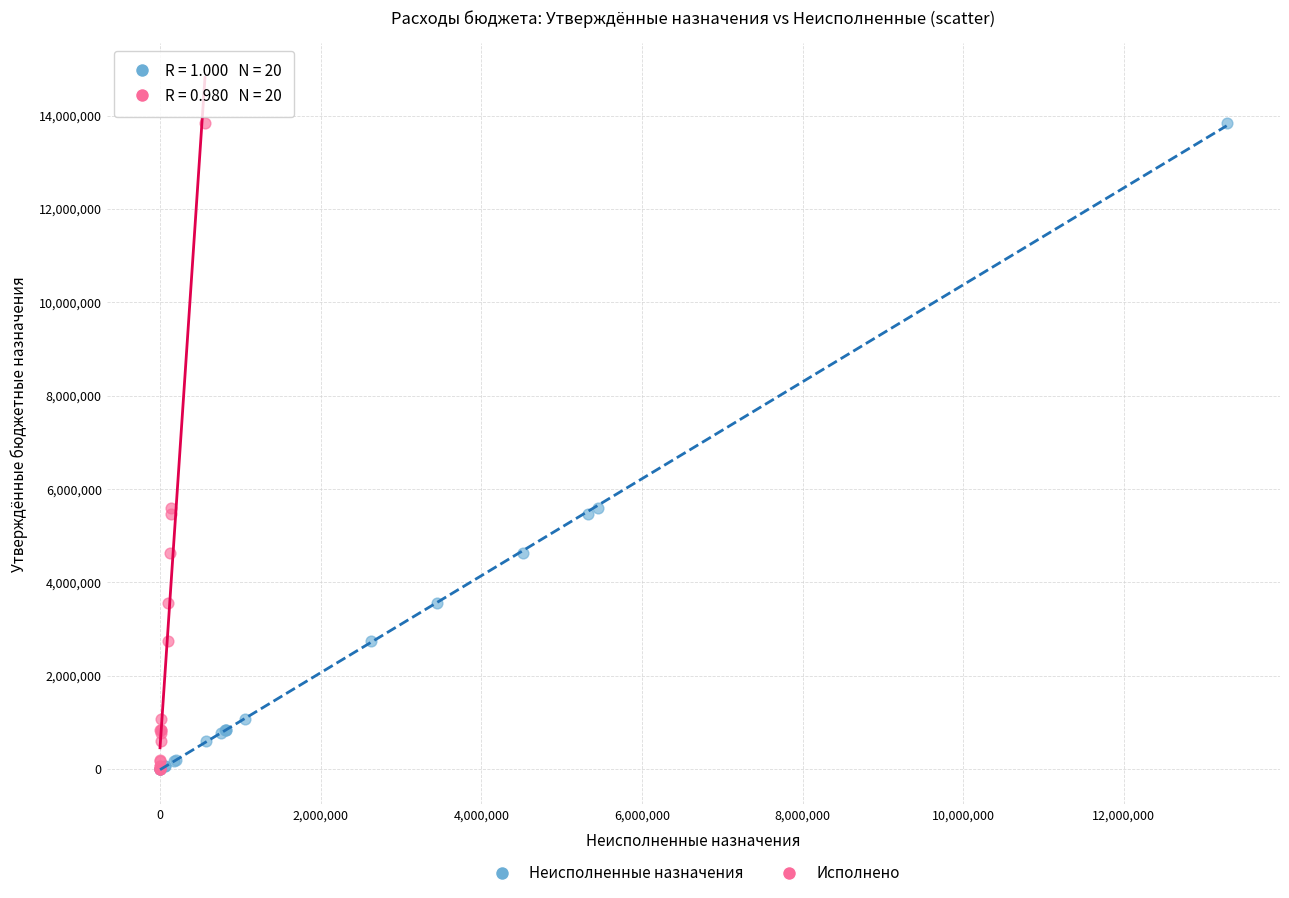

What are all the series names shown in the legend?

Неисполненные назначения, Исполнено